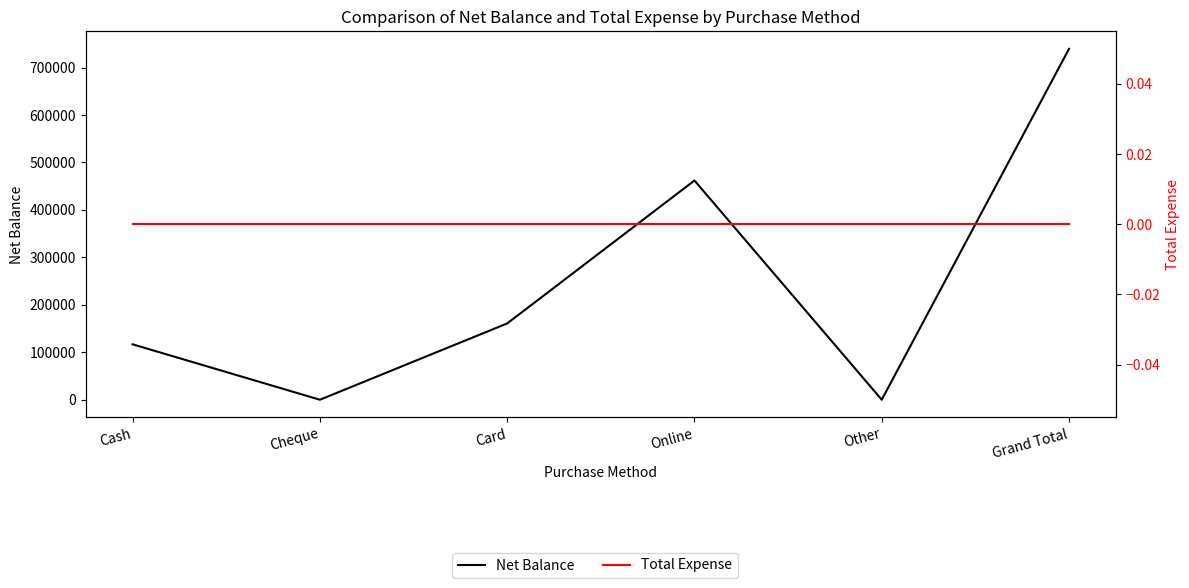

True or false: Net Balance has a value of 80216 at Cash.

False